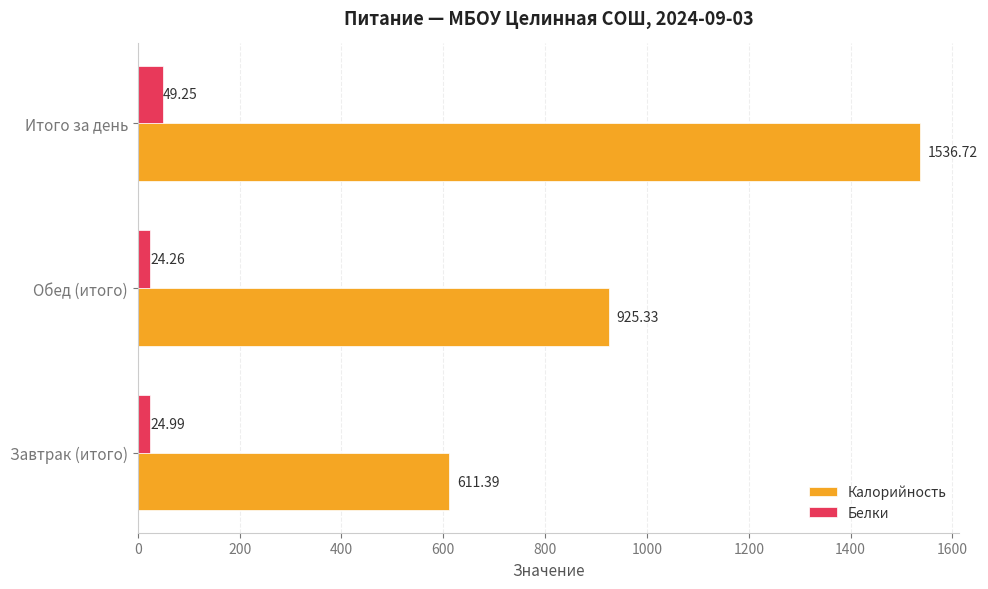

What is the difference between the Белки values at Завтрак (итого) and Обед (итого)?

0.7